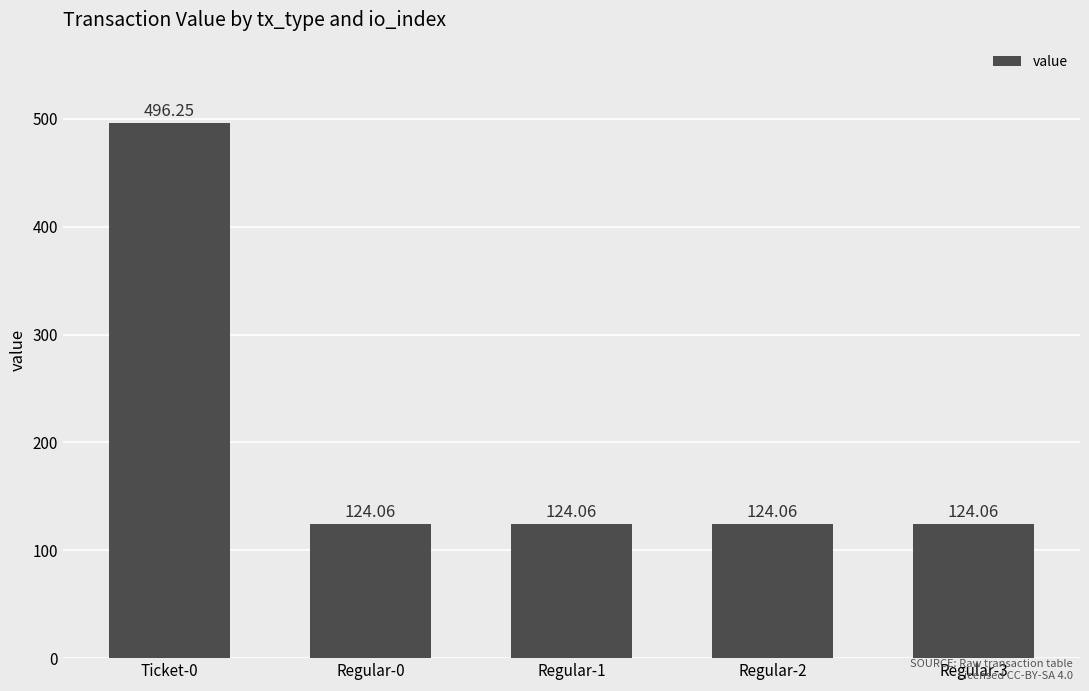

What is the value of the 4th bar from the left?

124.1